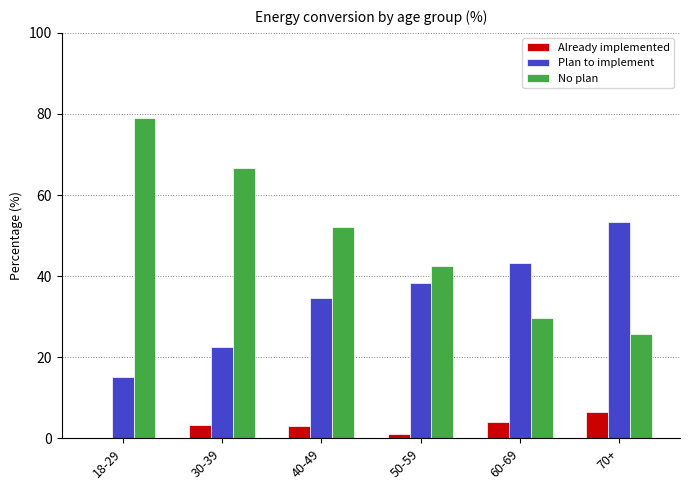

What is the sum of all Already implemented values?

17.8